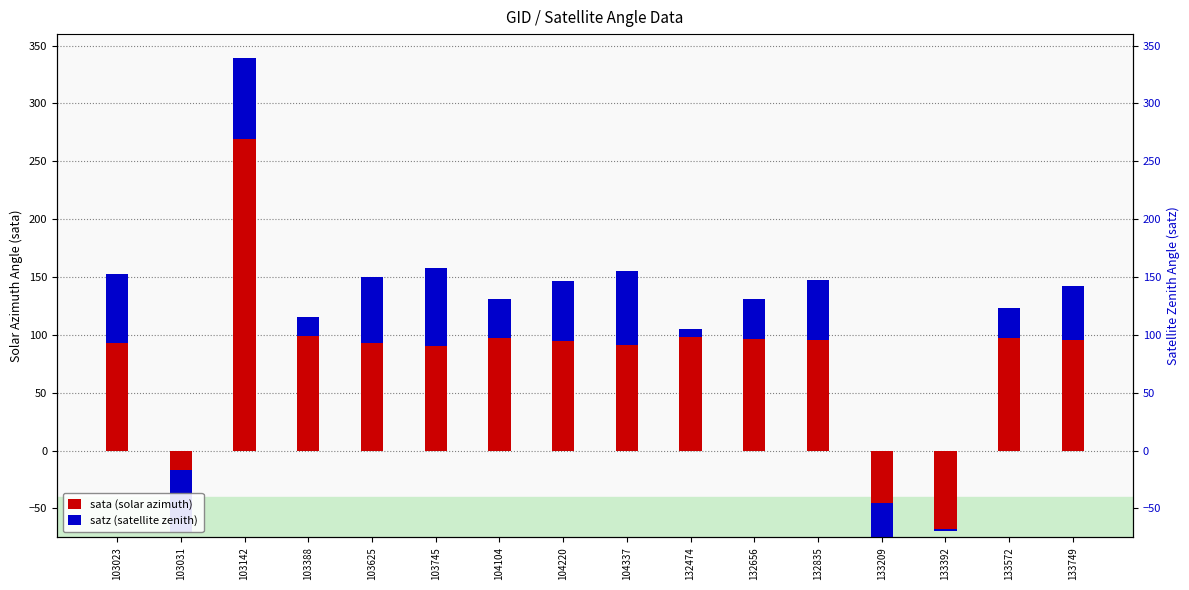

Which has a higher value, 132474 or 103625?

132474